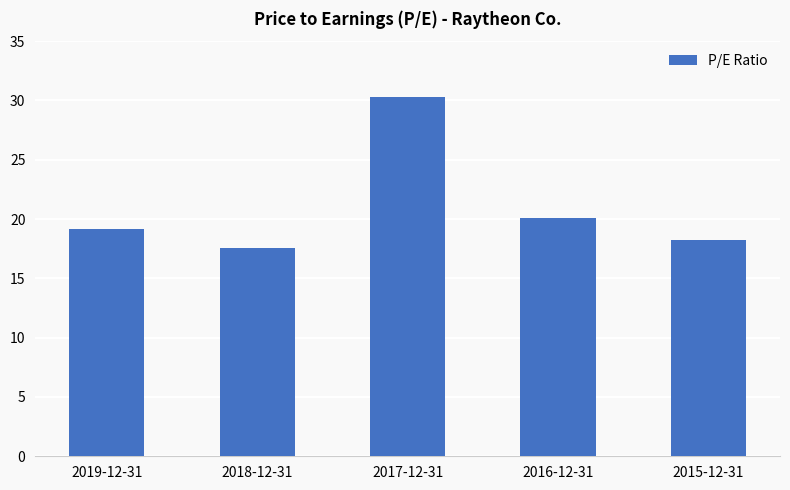

Rank the categories by value from highest to lowest.

2017-12-31, 2016-12-31, 2019-12-31, 2015-12-31, 2018-12-31